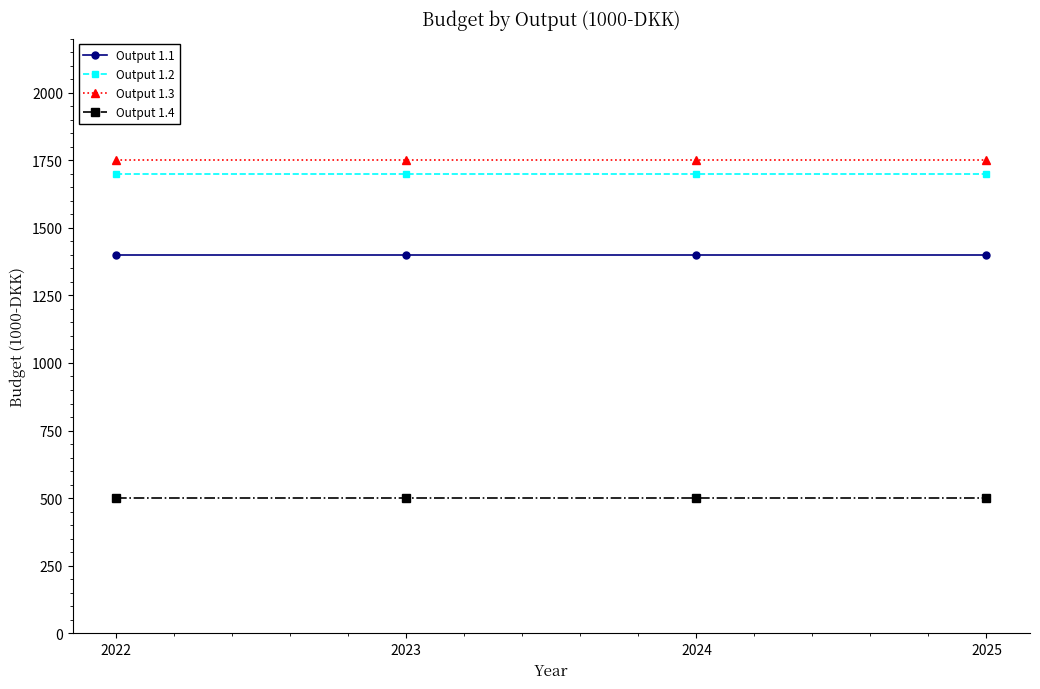

What is the spread (max minus min) of values at 2023?

1250